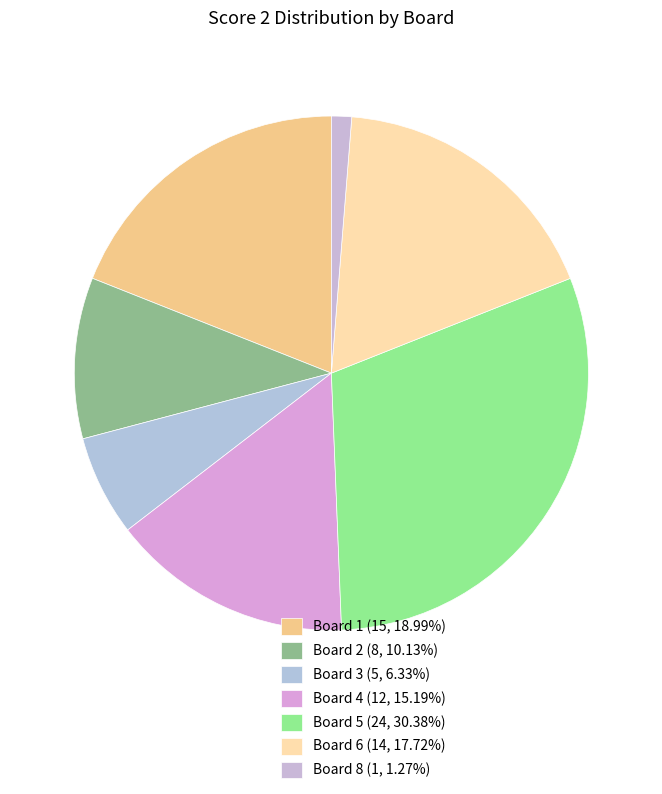

How many segments does this pie chart have?

7